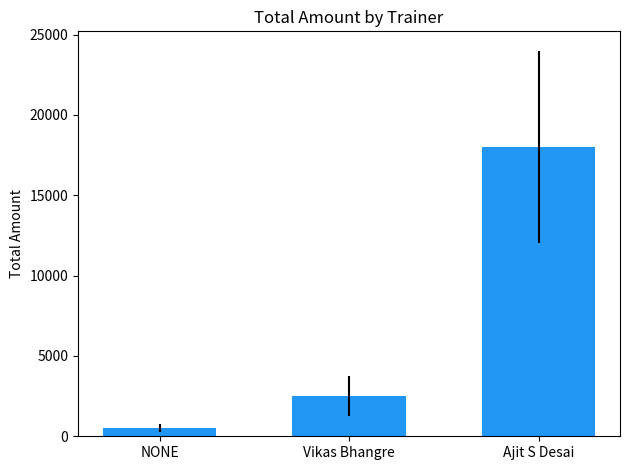

Reading right to left, transcribe all the data shown in this chart.

18000	2500	500